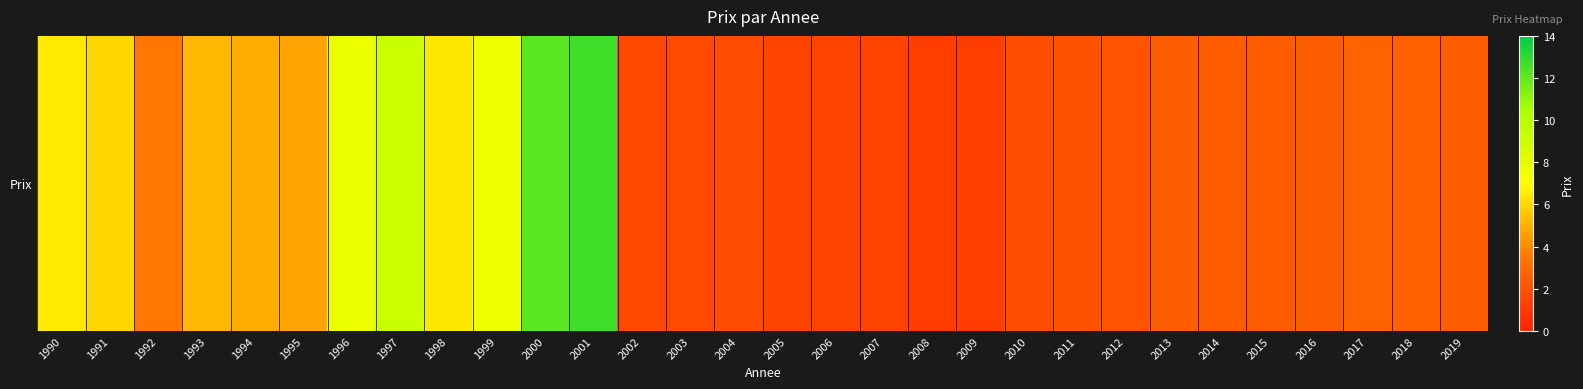

At which label does the data first exceed 2?

1990